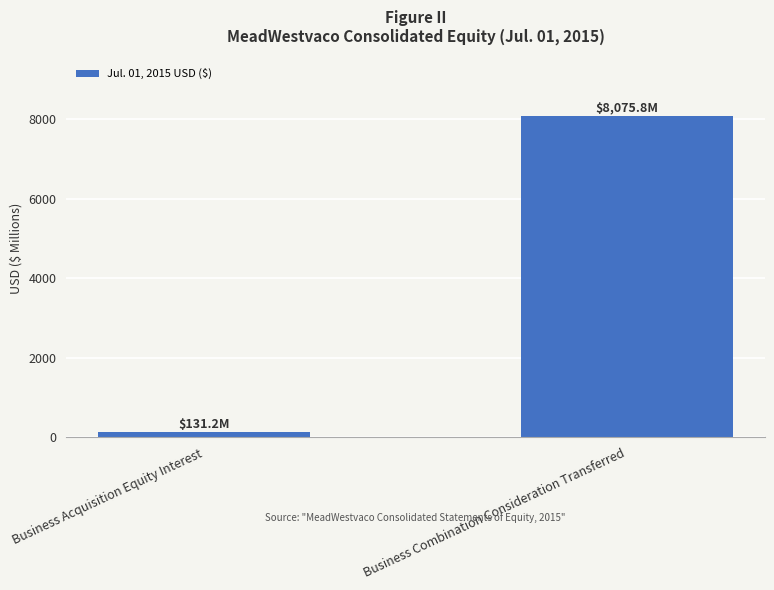

Is it true that the value at Business Combination Consideration Transferred is 8075.8?

True